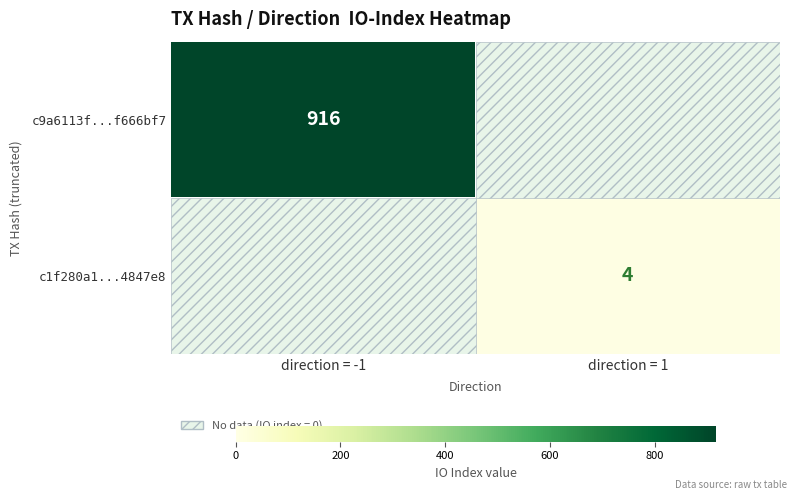

Is the value of c9a6113f...f666bf7 at direction = -1 greater than the value of c1f280a1...4847e8 at direction = 1?

Yes